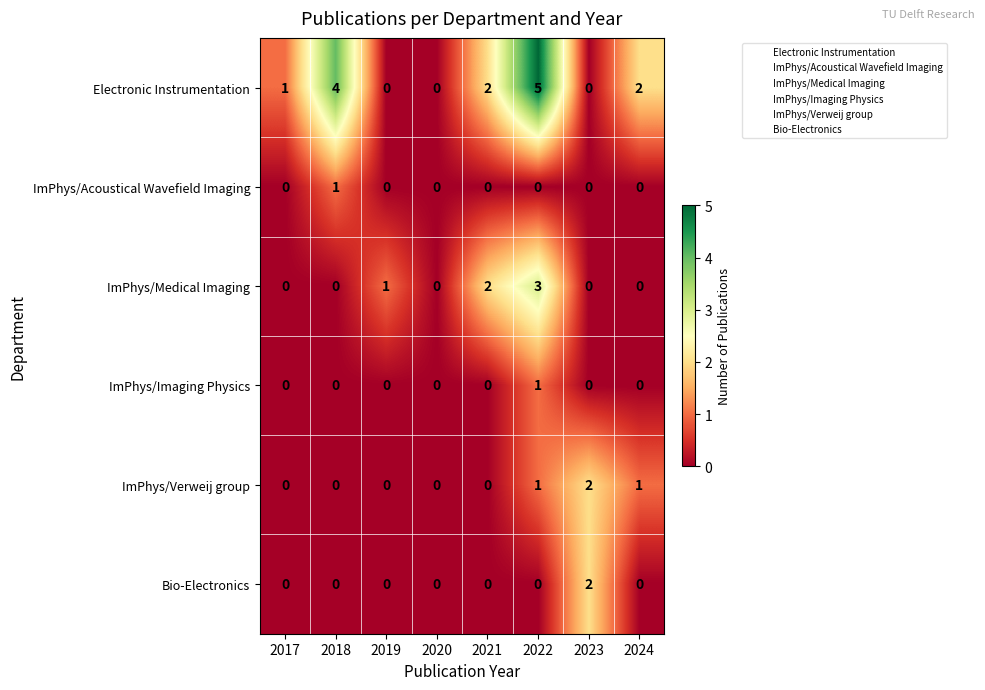

Is the value of ImPhys/Acoustical Wavefield Imaging at 2017 greater than the value of ImPhys/Verweij group at 2024?

No